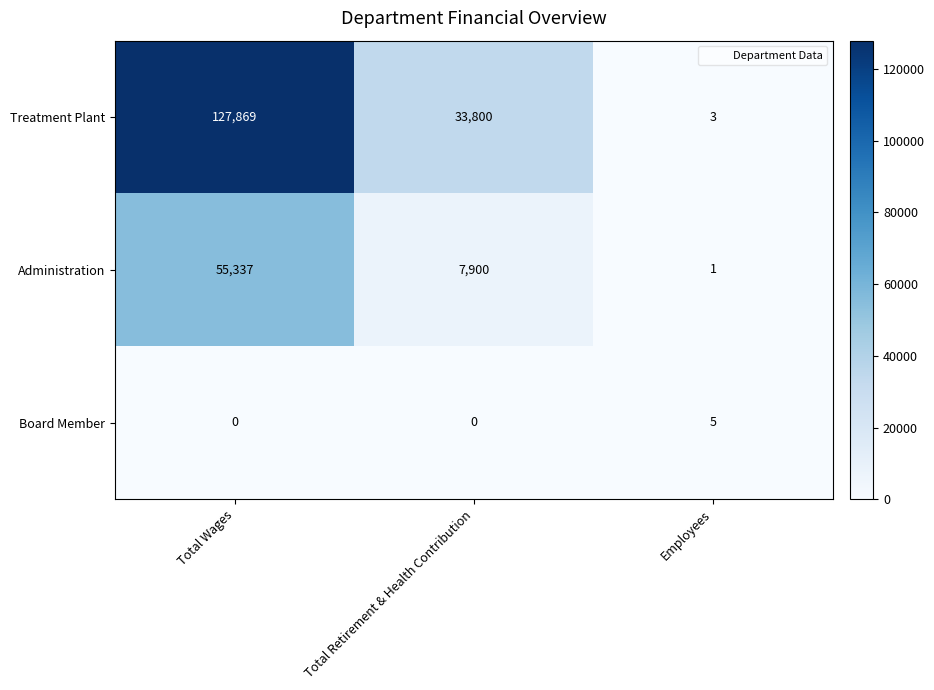

What is the greatest value displayed?

127869